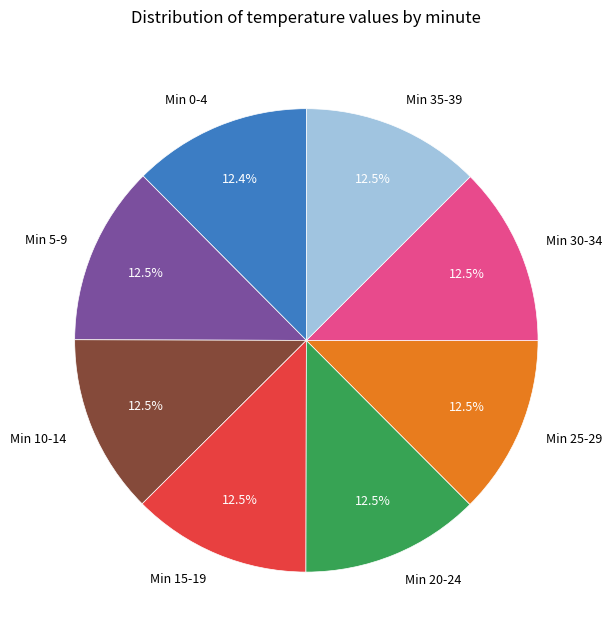

What percentage is NOT represented by Min 30-34?

87.5%